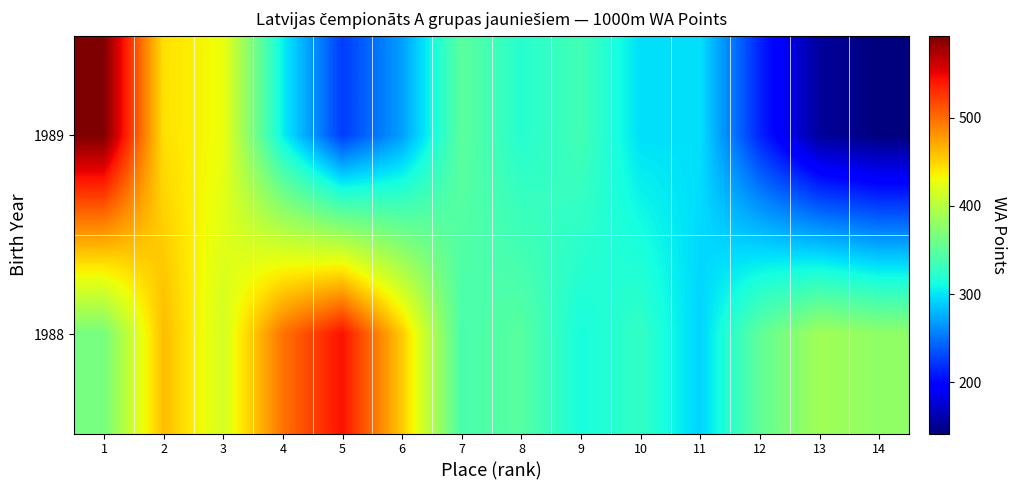

At which category does the chart reach its peak across all series?

1